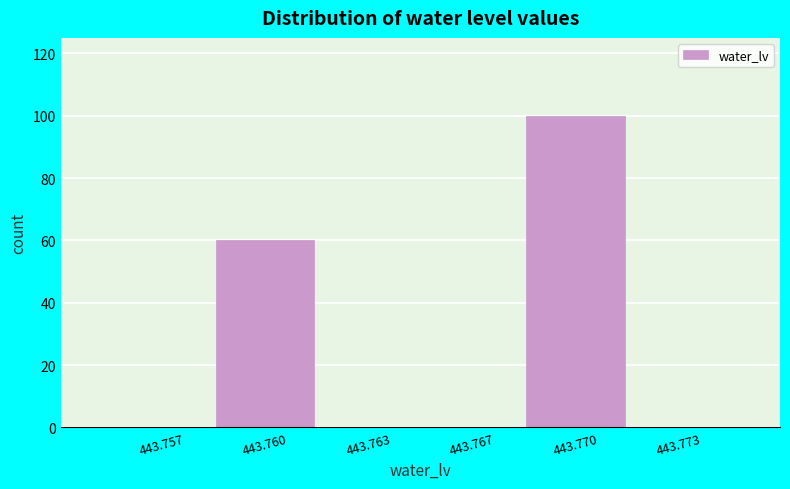

Reading right to left, list all the values displayed in this chart.

443.773=0	443.770=100	443.767=0	443.763=0	443.760=60	443.757=0